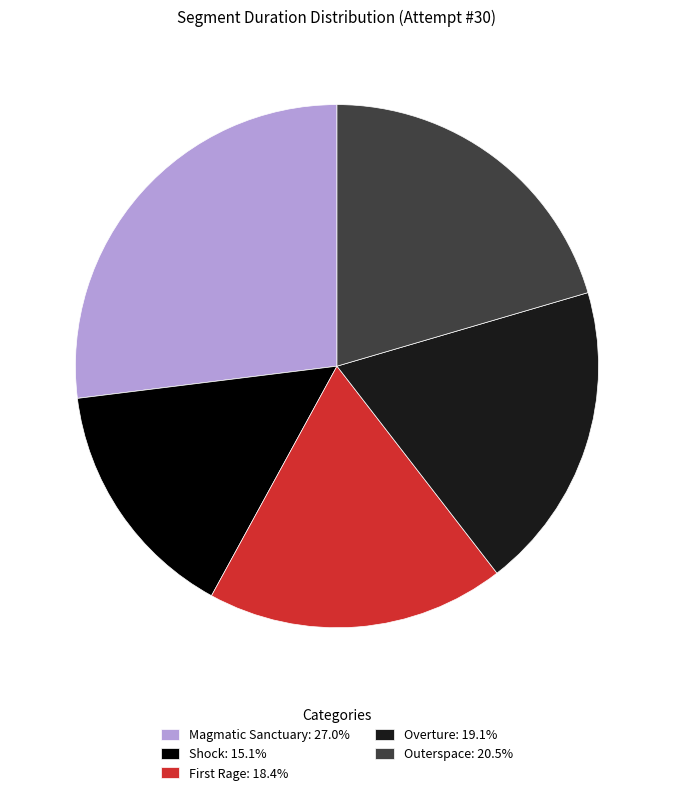

Combined, do Overture: 19.1% and Outerspace: 20.5% account for over 50%?

No